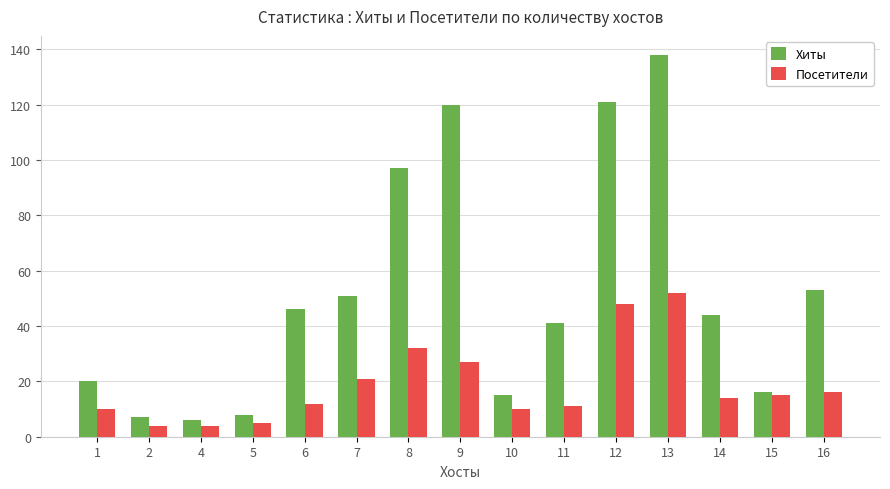

Reading left to right, transcribe all the data shown in this chart.

Хиты: 1=20	2=7	4=6	5=8	6=46	7=51	8=97	9=120	10=15	11=41	12=121	13=138	14=44	15=16	16=53
Посетители: 1=10	2=4	4=4	5=5	6=12	7=21	8=32	9=27	10=10	11=11	12=48	13=52	14=14	15=15	16=16